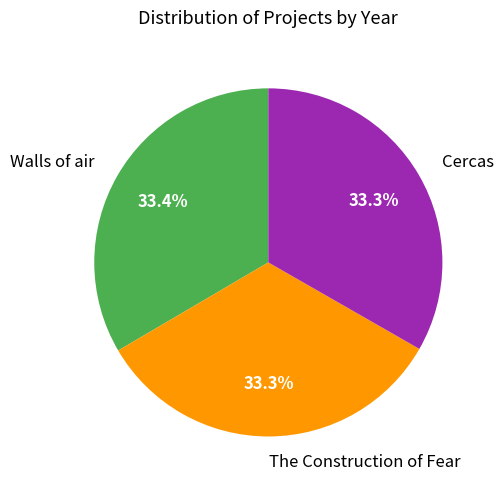

Is the sum of Cercas and The Construction of Fear greater than half?

Yes